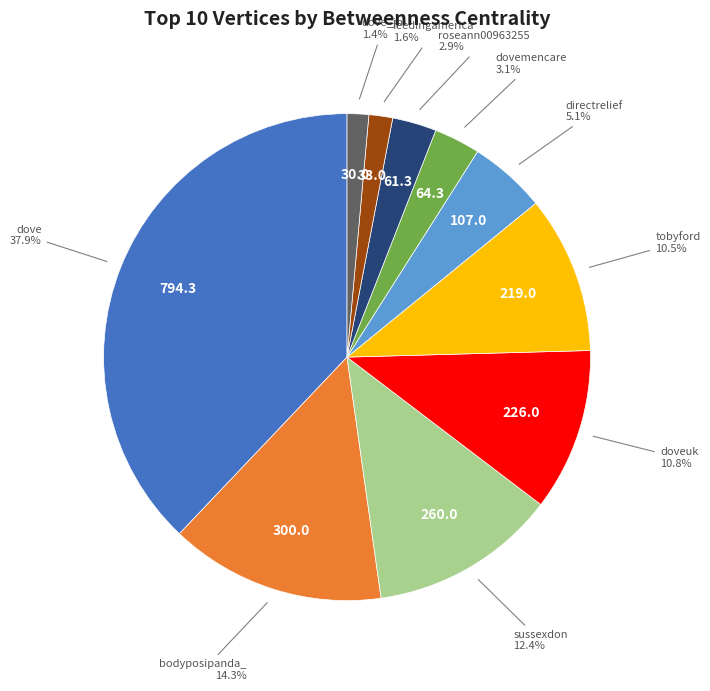

What portion of the pie excludes bodyposipanda_?

85.7%